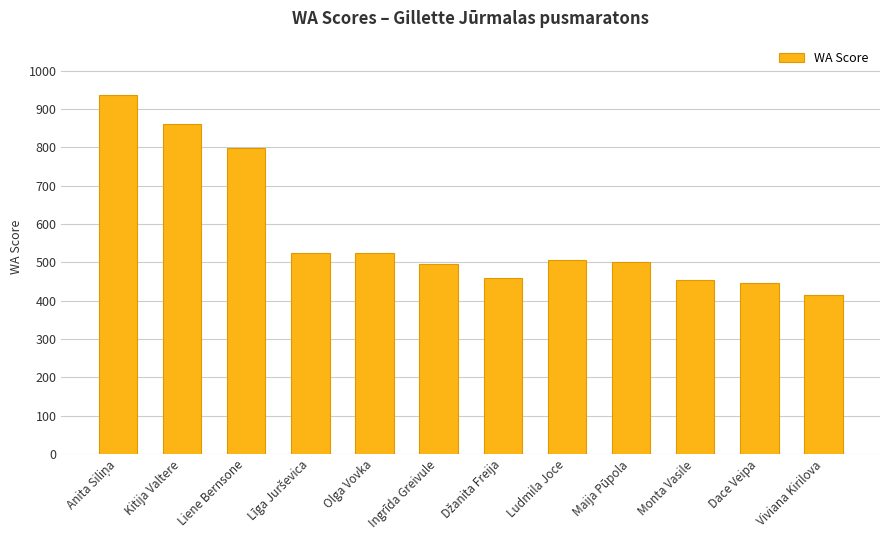

What is the sum of all values?

6922